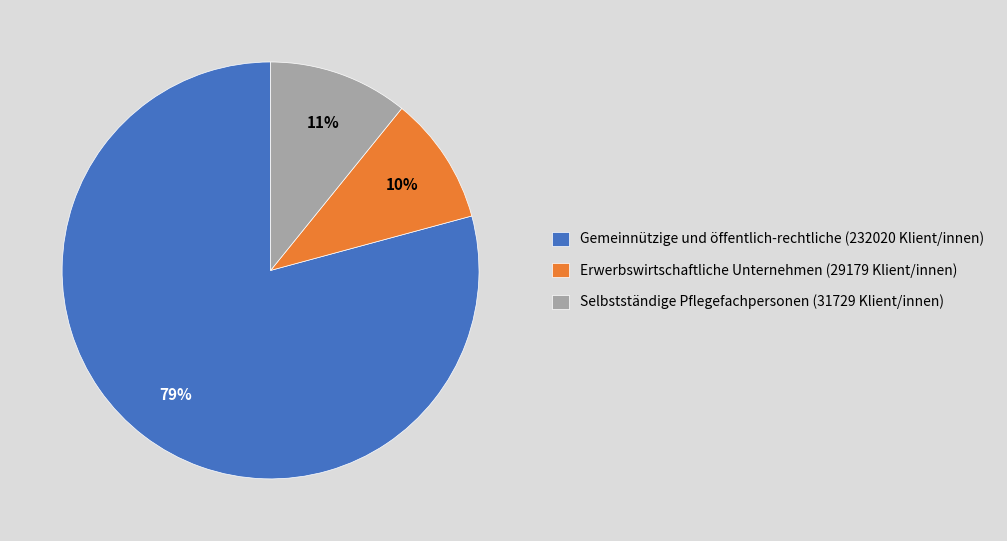

Rank the categories by value from highest to lowest.

Gemeinnützige und öffentlich-rechtliche, Selbstständige Pflegefachpersonen, Erwerbswirtschaftliche Unternehmen